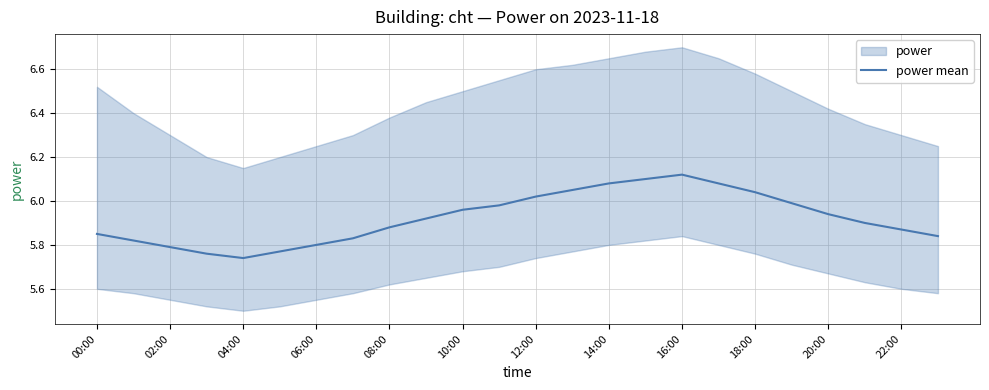

True or false: power mean has a value of 7.9 at 00:00.

False